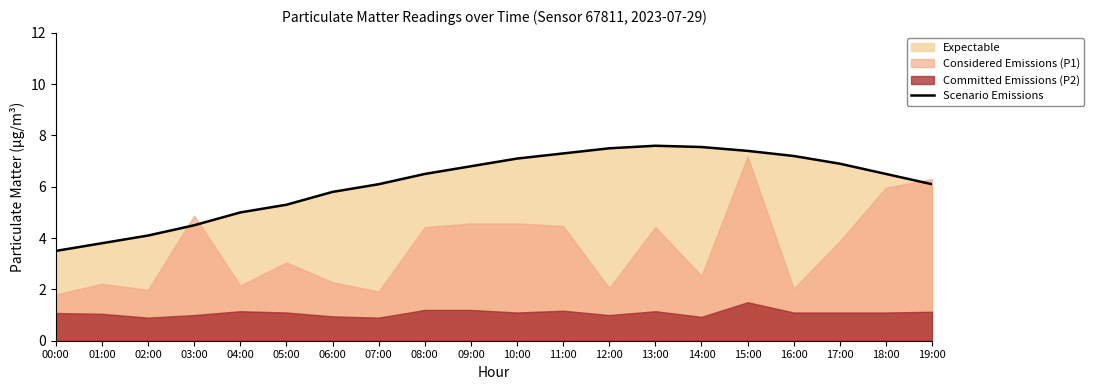

How many lines are shown in the chart?

1